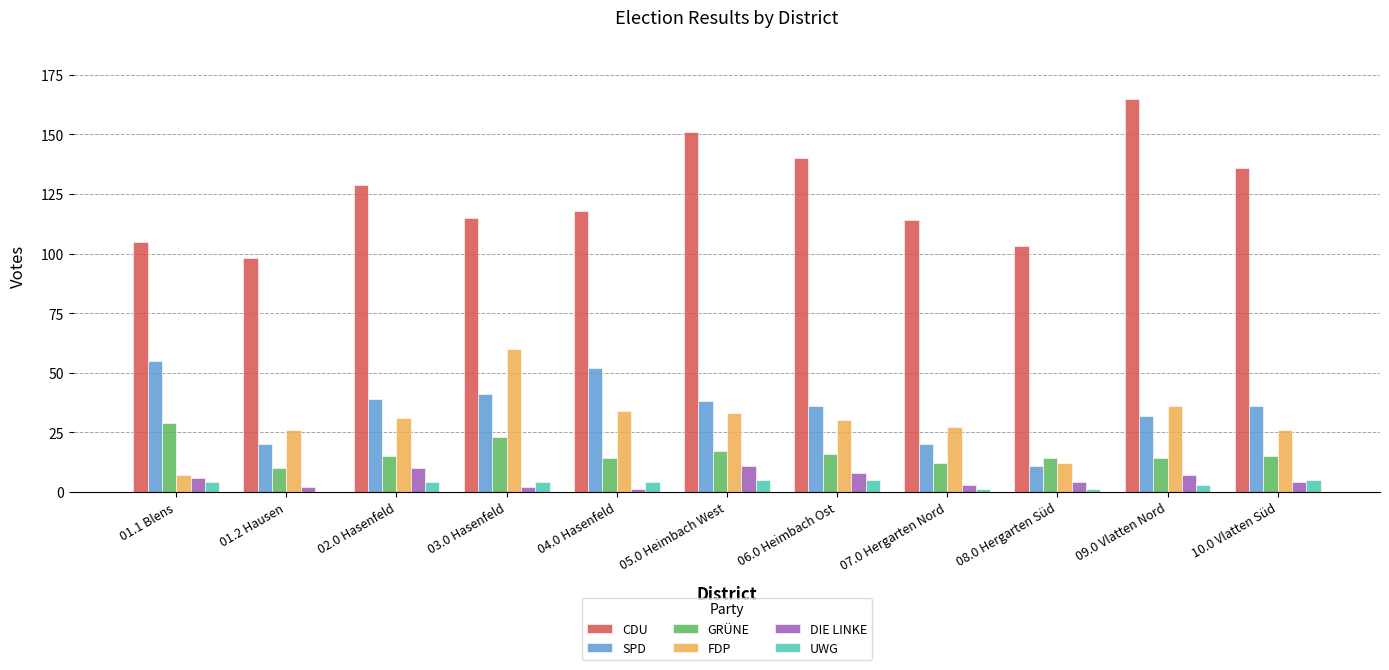

What is the average value of the CDU series?

125